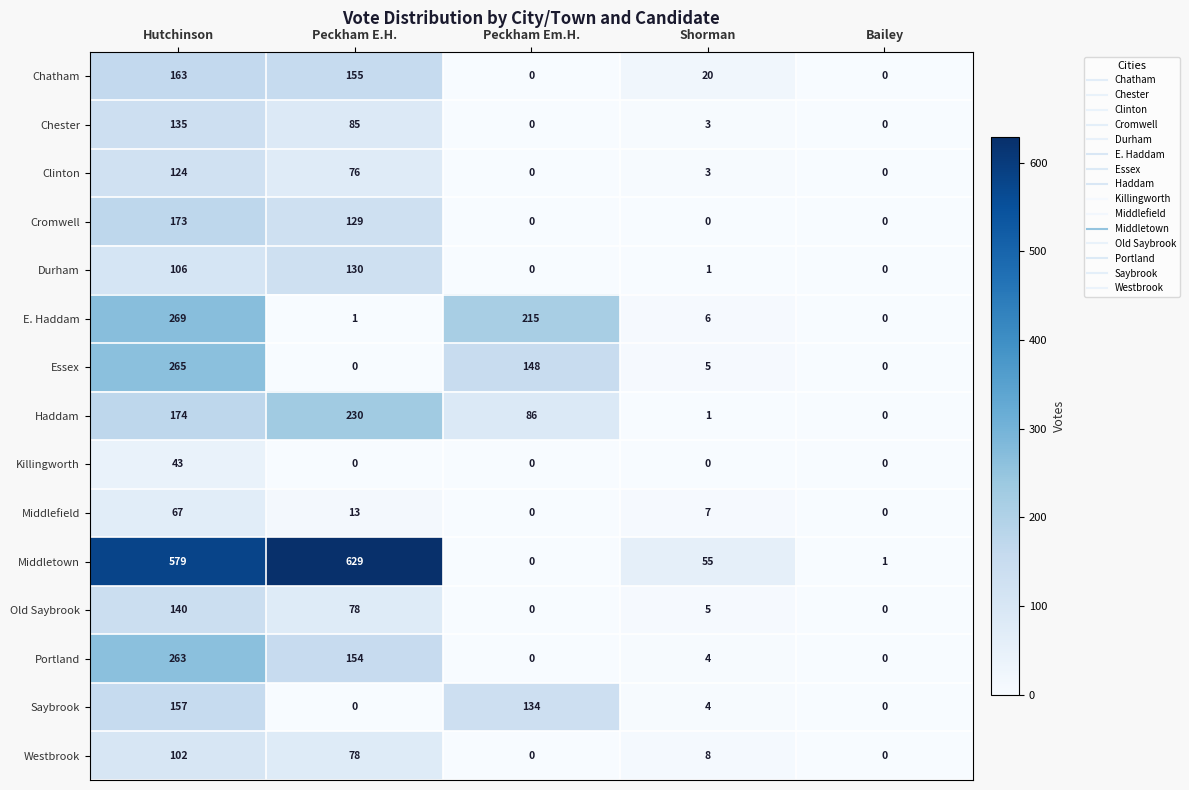

Read the Old Saybrook value at Shorman.

5